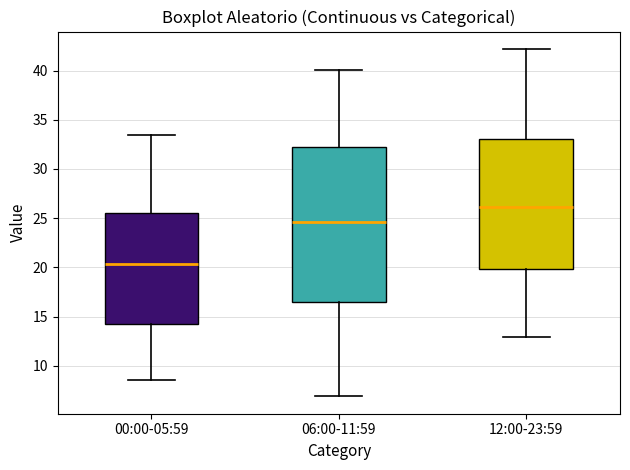

Which box's median line is the lowest?

00:00-05:59